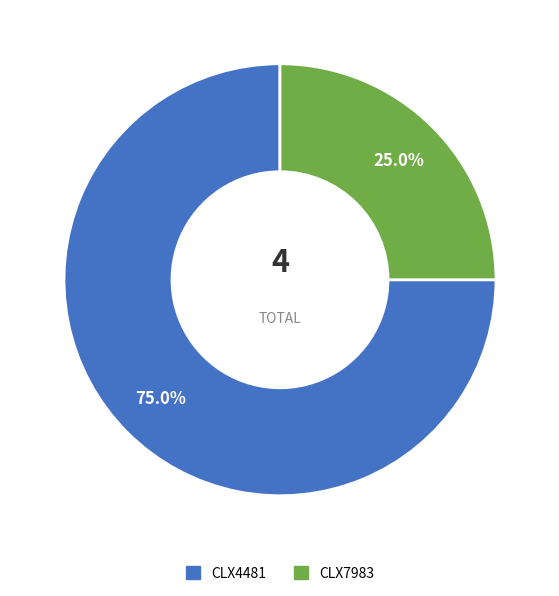

To the nearest percent, what percentage of the pie is CLX7983?

25%